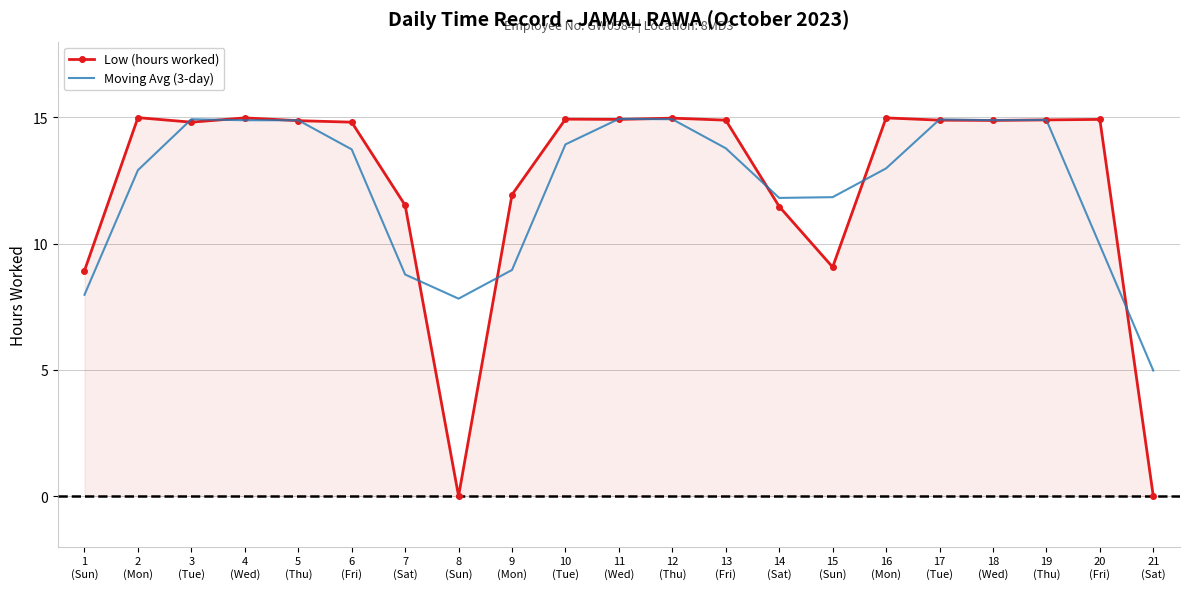

What is the sum of the Moving Avg (3-day) values at 17
(Tue) and 5
(Thu)?

29.8